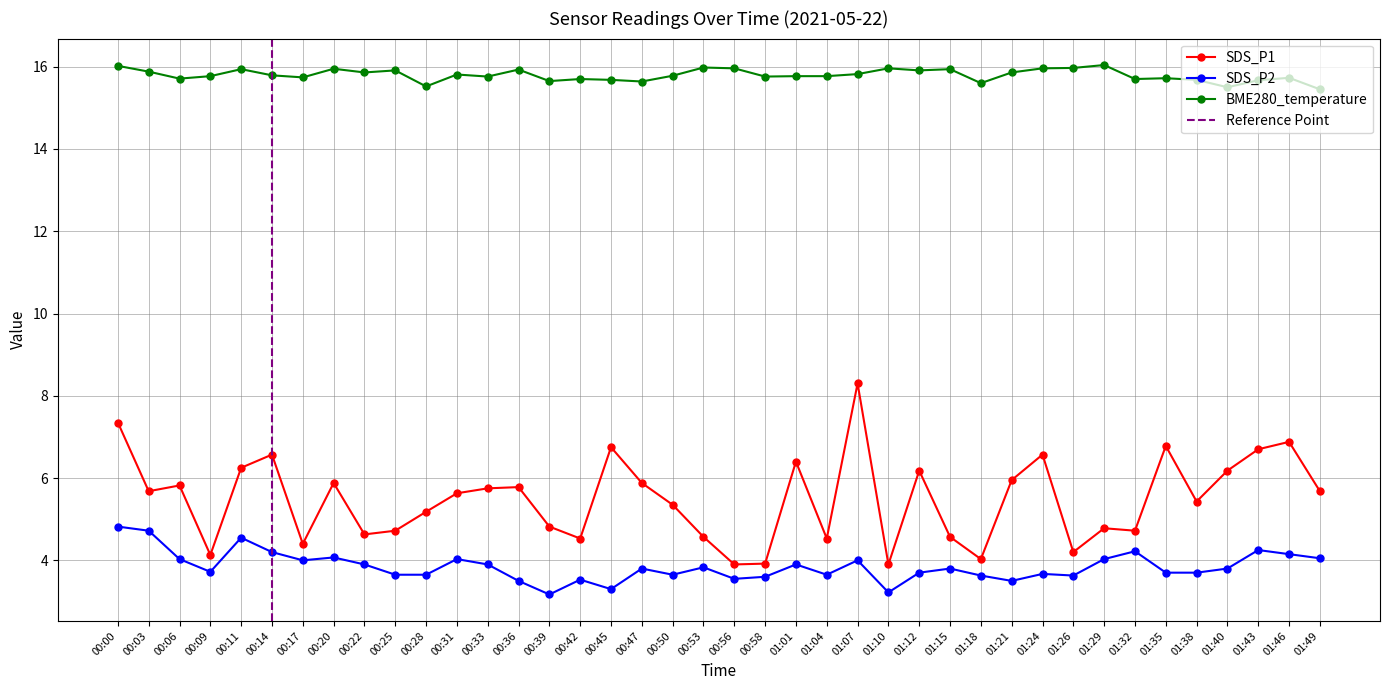

Reading left to right, list all the values displayed in this chart.

SDS_P1: 7.3	5.7	5.8	4.1	6.2	6.6	4.4	5.9	4.6	4.7	5.2	5.6	5.8	5.8	4.8	4.5	6.8	5.9	5.3	4.6	3.9	3.9	6.4	4.5	8.3	3.9	6.2	4.6	4.0	6.0	6.6	4.2	4.8	4.7	6.8	5.4	6.2	6.7	6.9	5.7
SDS_P2: 4.8	4.7	4.0	3.7	4.5	4.2	4.0	4.1	3.9	3.6	3.6	4.0	3.9	3.5	3.2	3.5	3.3	3.8	3.6	3.8	3.5	3.6	3.9	3.6	4.0	3.2	3.7	3.8	3.6	3.5	3.7	3.6	4.0	4.2	3.7	3.7	3.8	4.2	4.2	4.0
BME280_temperature: 16.0	15.9	15.7	15.8	15.9	15.8	15.7	15.9	15.9	15.9	15.5	15.8	15.8	15.9	15.7	15.7	15.7	15.6	15.8	16.0	16.0	15.8	15.8	15.8	15.8	16.0	15.9	15.9	15.6	15.9	16.0	16.0	16.0	15.7	15.7	15.7	15.5	15.7	15.7	15.4